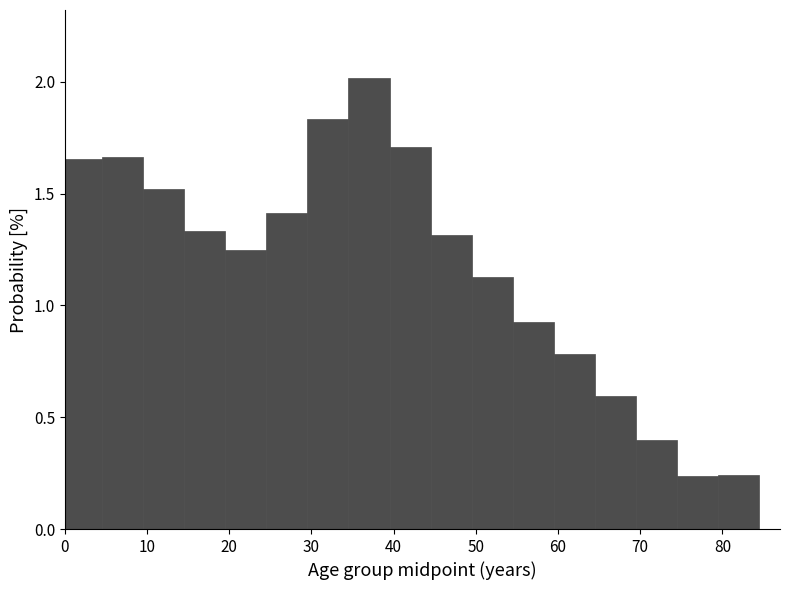

What is the height of the bar covering 44.5 to 49.5 on the x-axis? Neither the bar edges nor the heights are printed on the chart, so give them approximately, as read against the axes.

1.30